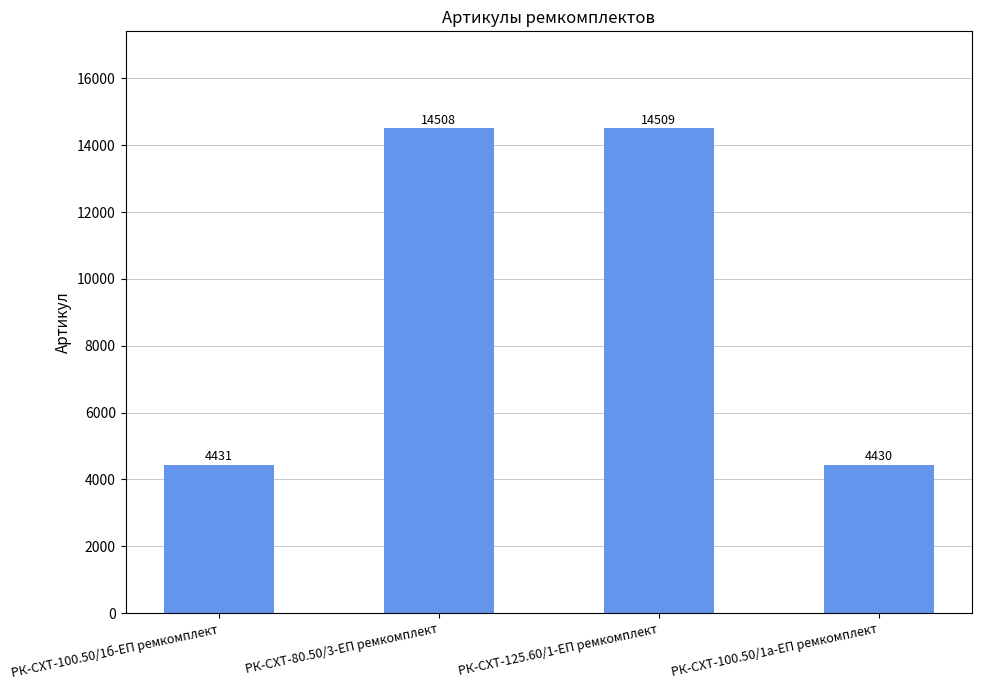

Is it true that the value at РК-СХТ-80.50/3-ЕП ремкомплект is 24596?

False